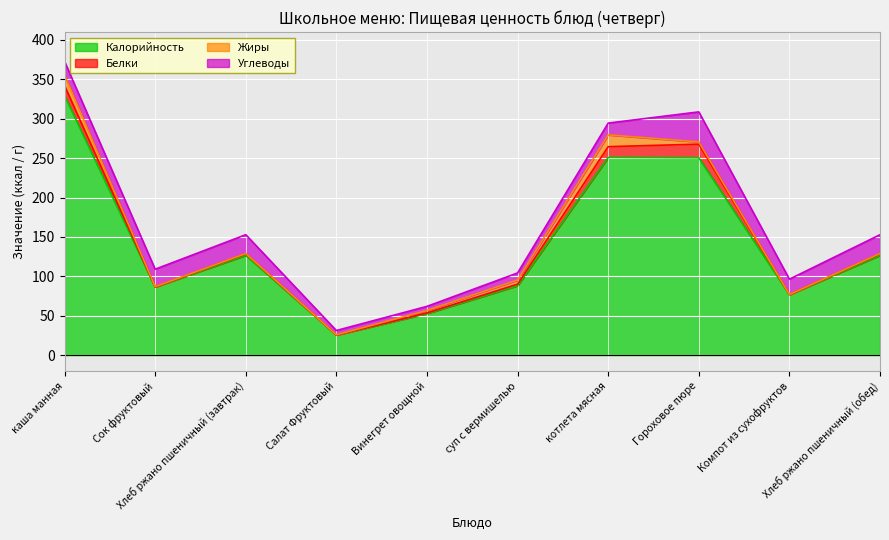

At how many categories does at least one series exceed 178?

3